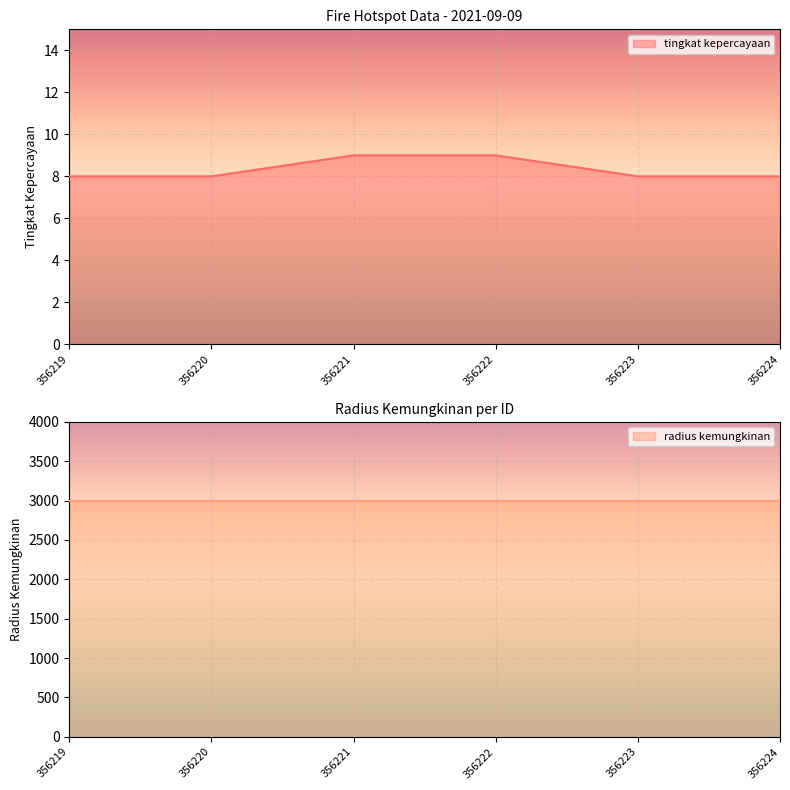

Rank the categories by value from highest to lowest.

356221, 356222, 356219, 356220, 356223, 356224